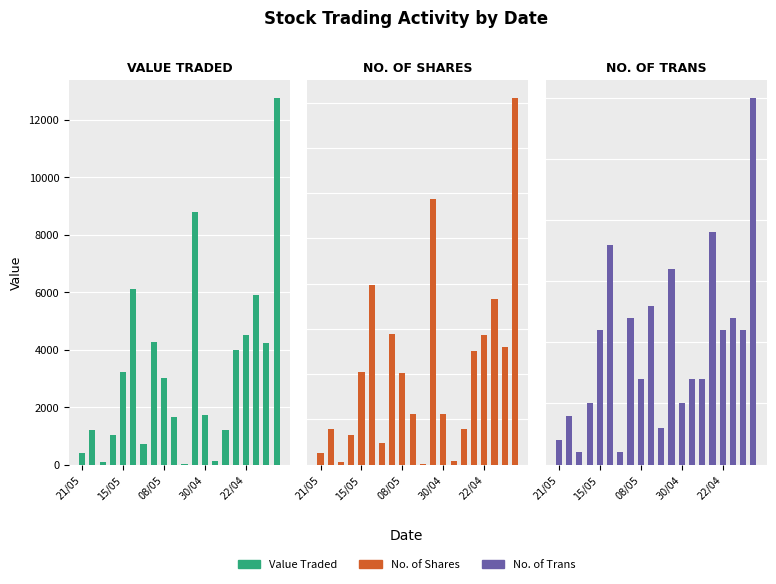

Which series has the largest range (max minus min)?

Value Traded